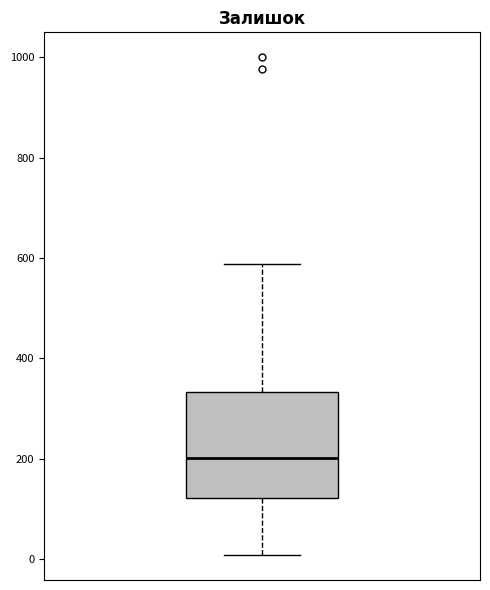

Transcribe this box plot: give where the median line is, the range the box spans, and where the two whiskers end, as read against the y-axis. The values are not printed on the chart, so give them approximately, as read against the axis.

median 200, box 120 to 340, whiskers 0 to 580